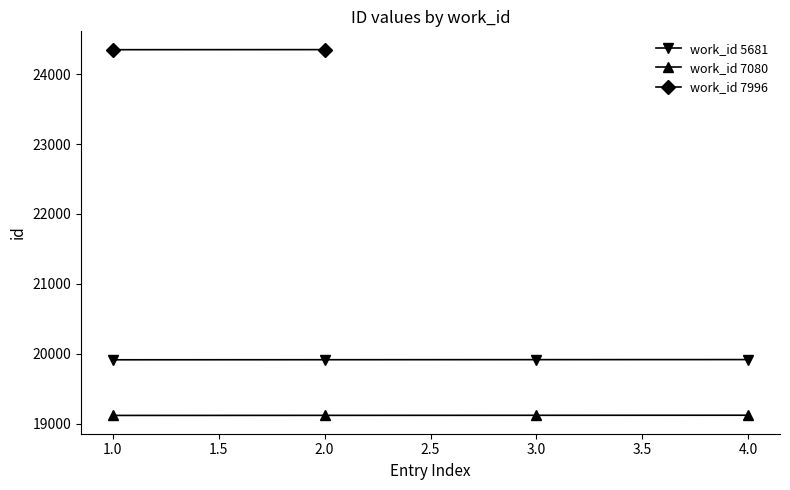

The value of work_id 7080 at 2.0 is 29754. True or false?

False